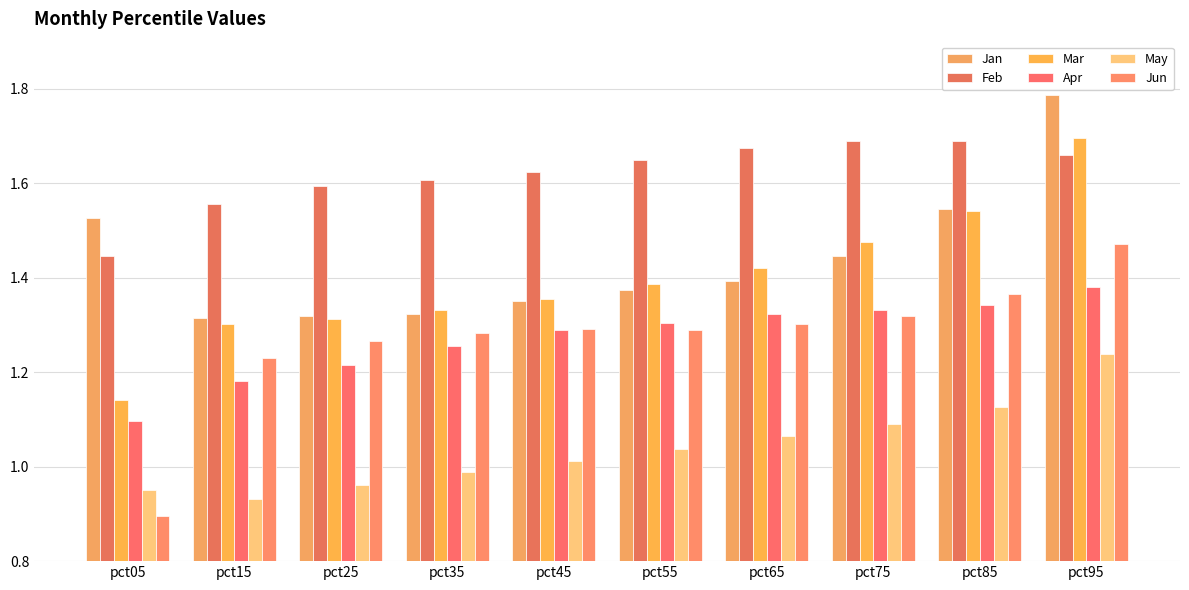

What is the difference between the second highest and second lowest values in the Mar series?

0.2